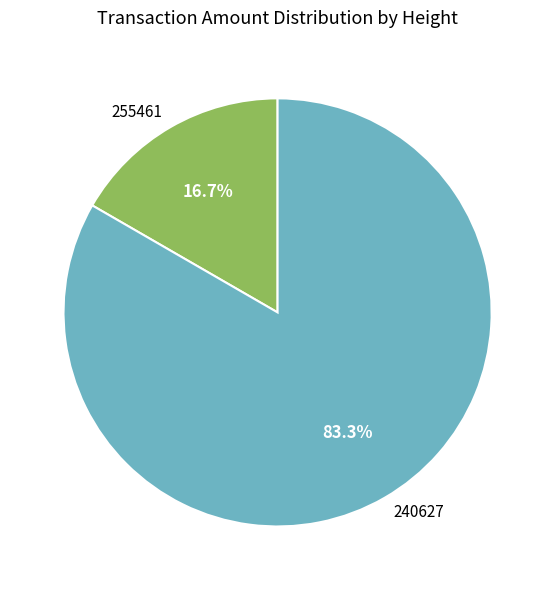

Rank the categories by value from lowest to highest.

255461, 240627